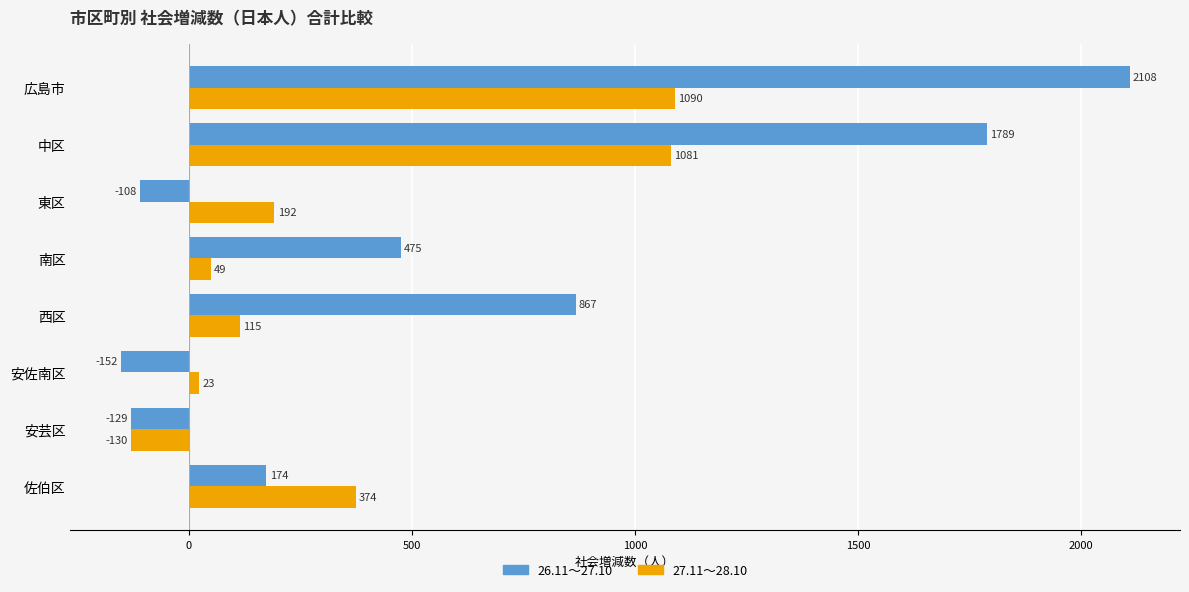

At which label does 26.11～27.10 reach its peak?

広島市